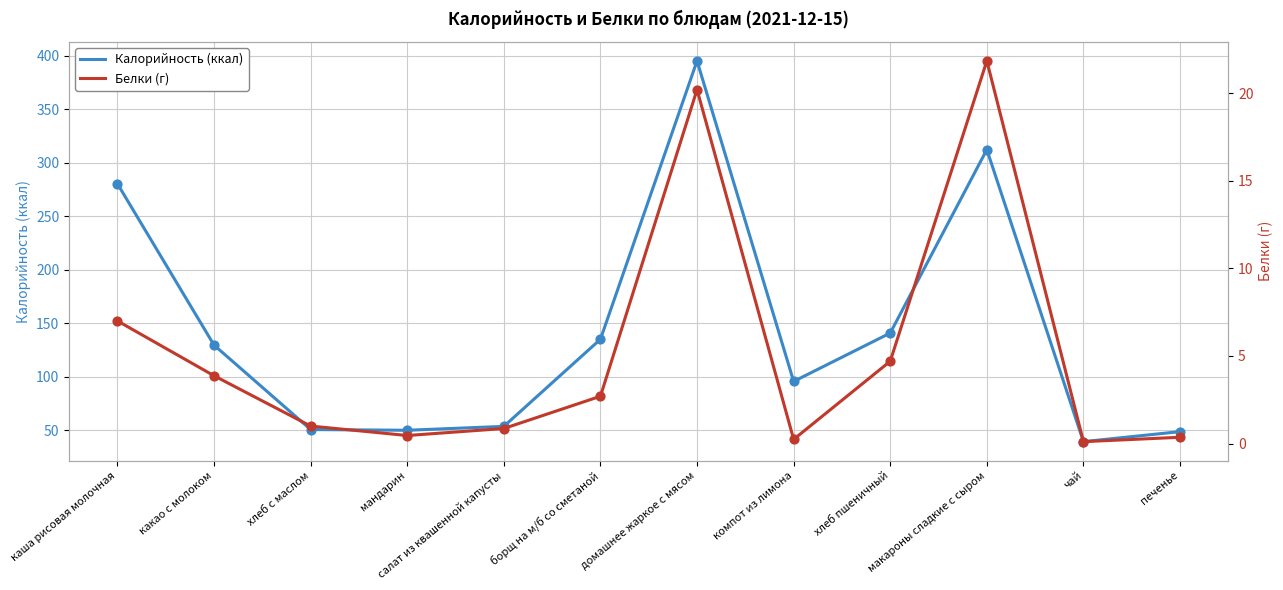

Which series reaches the maximum Y coordinate?

Калорийность (ккал)